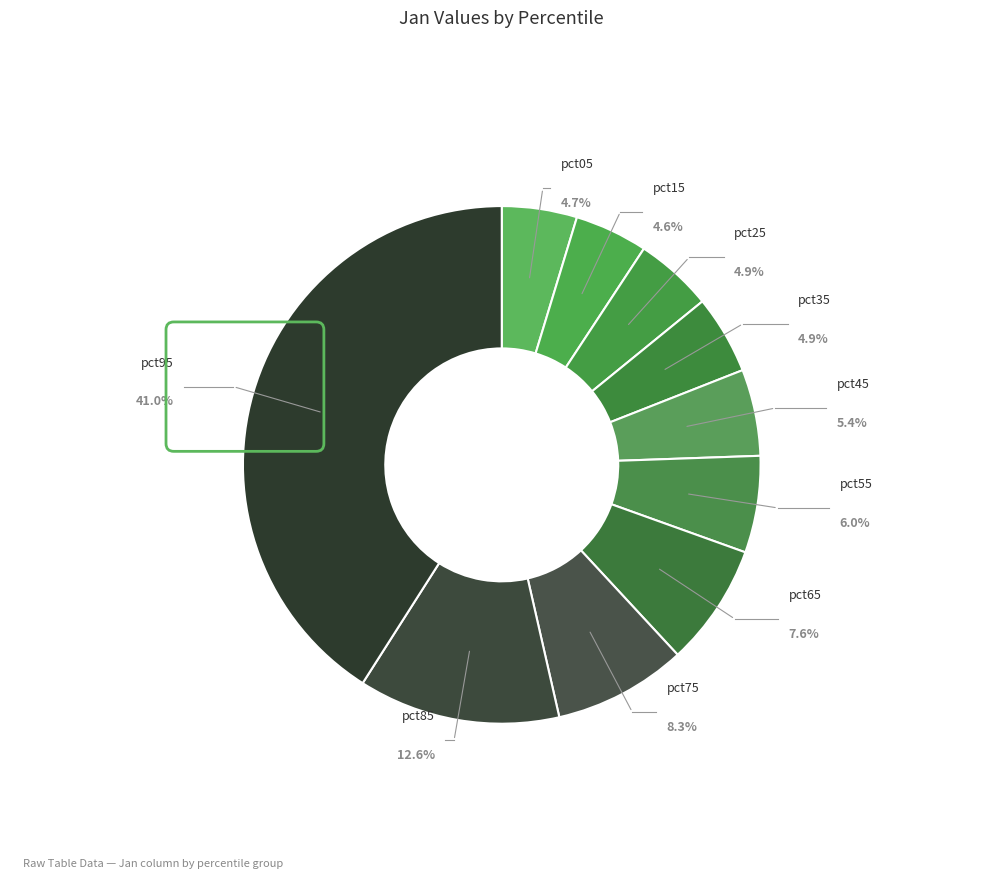

Rank the categories by value from lowest to highest.

pct15, pct05, pct25, pct35, pct45, pct55, pct65, pct75, pct85, pct95